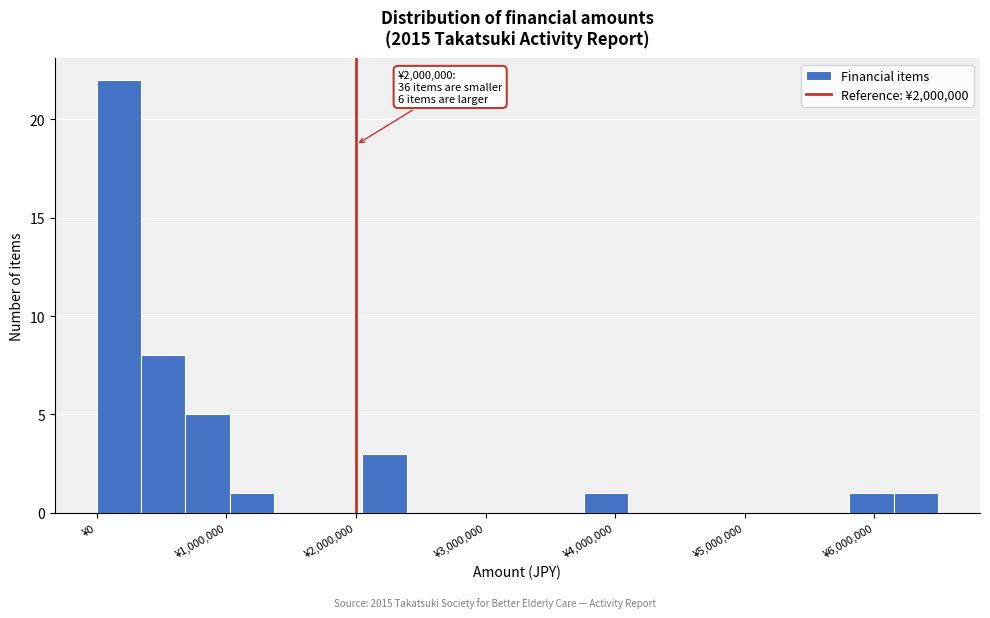

Read against the x-axis, roughly where is the centre of the tallest bar?

200000